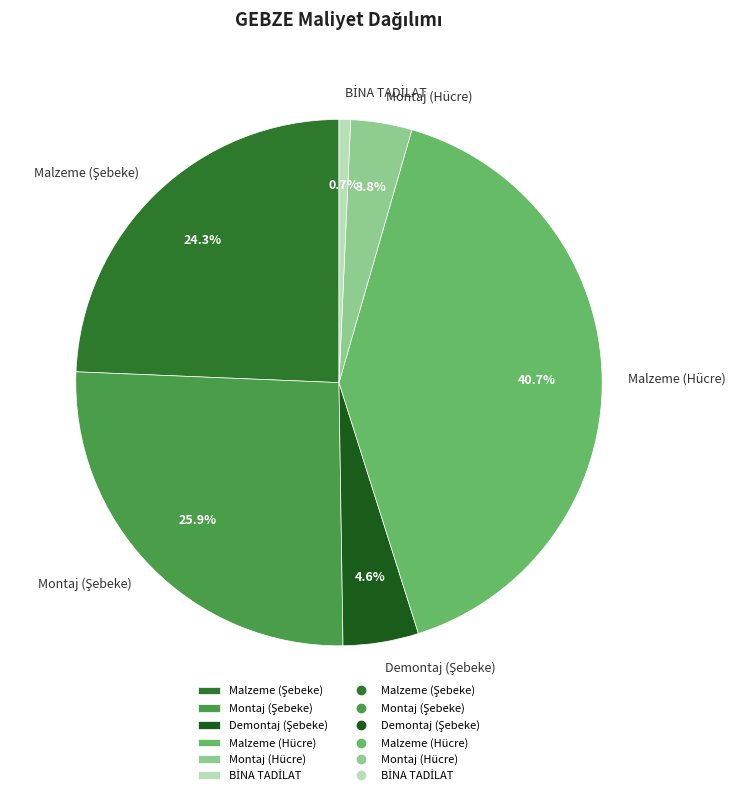

What is the largest slice in the pie chart?

Malzeme (Hücre)